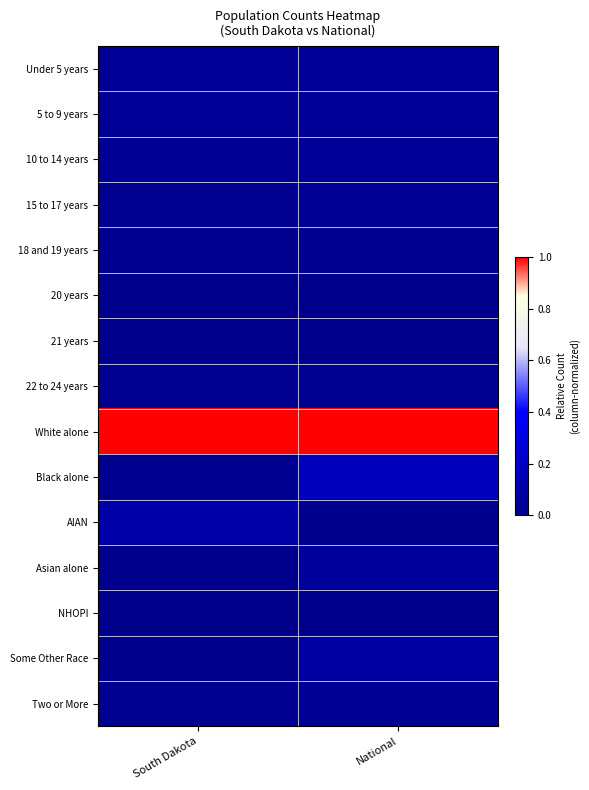

How many distinct data groups are displayed?

15